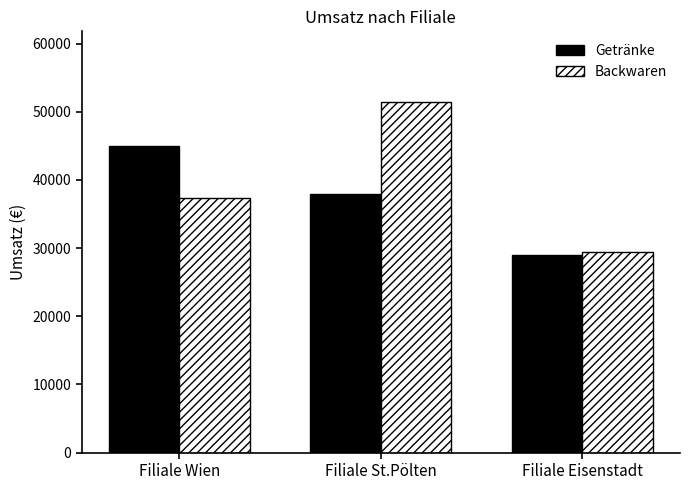

What is the total value across all series at Filiale Wien?

82300